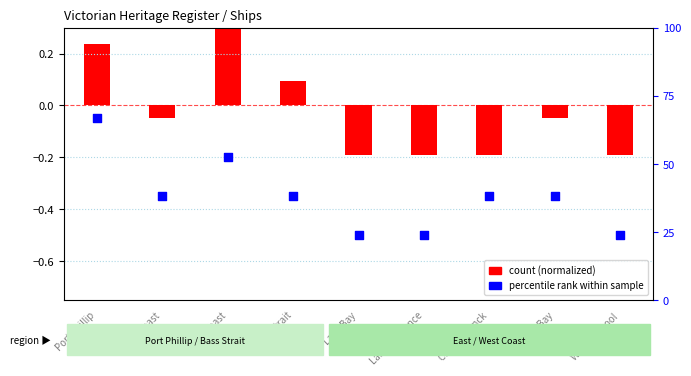

Which series contains the highest Y value?

count (normalized)